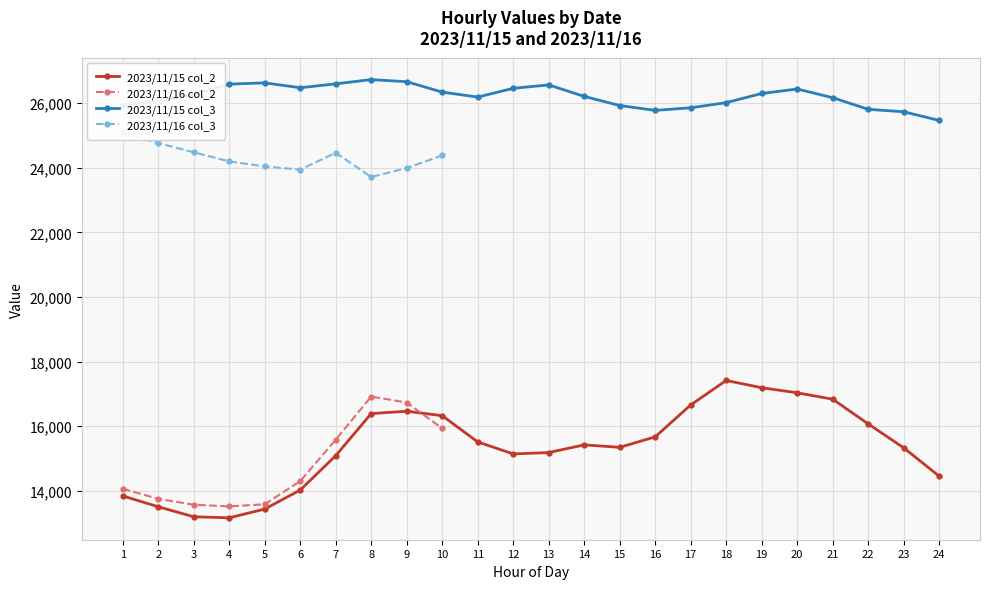

Which series has the largest range (max minus min)?

2023/11/15 col_2